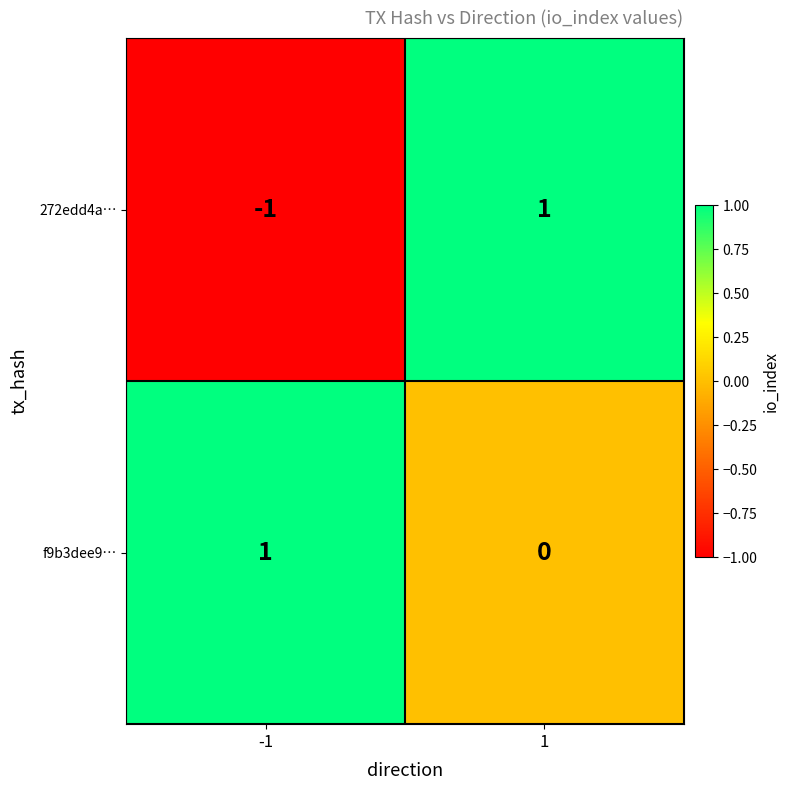

The value of f9b3dee9… at 1 is 0. True or false?

True